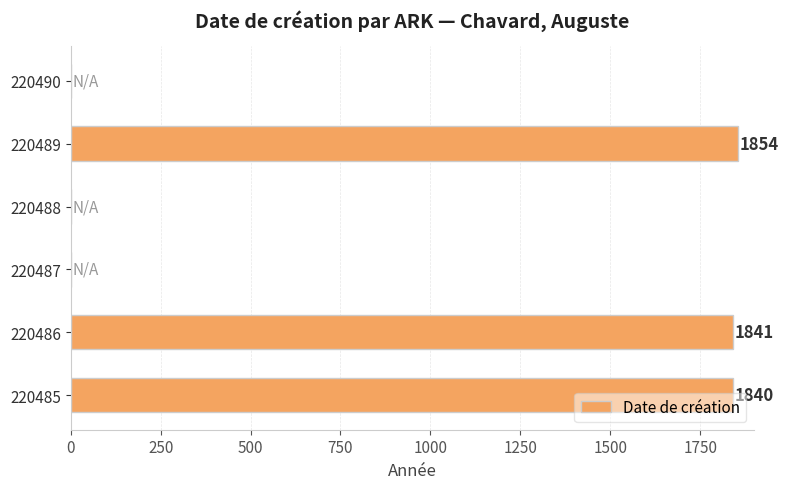

True or false: the data shows 1854 at 220489.

True